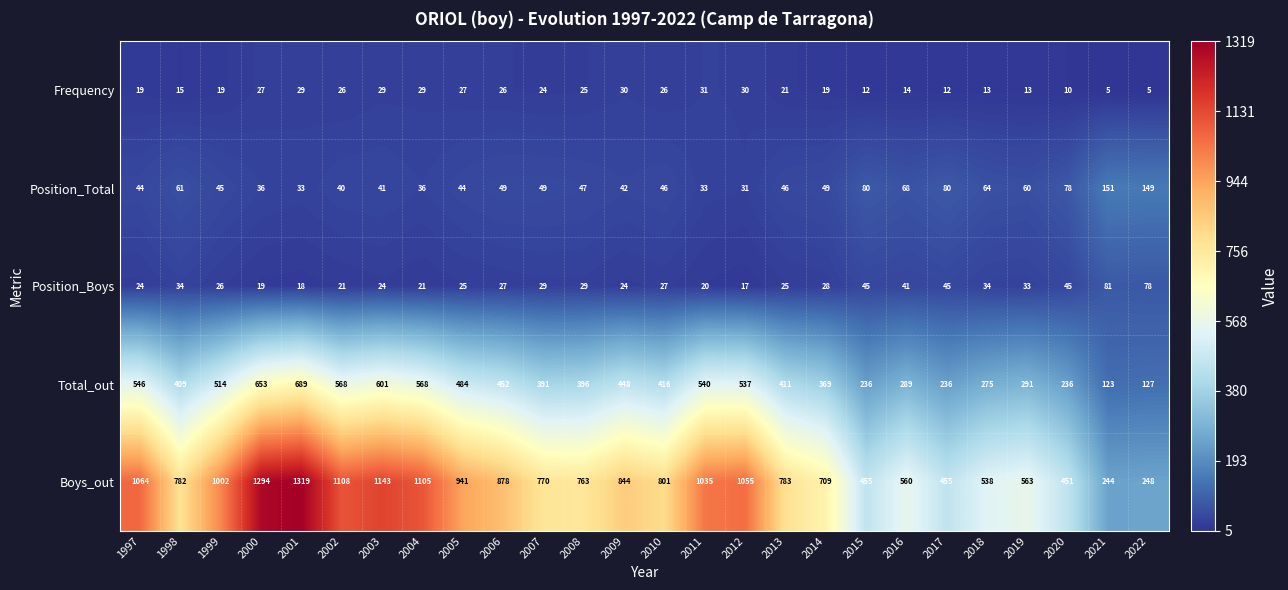

Between 2005 and 2016, which series saw the biggest shift?

Boys_out